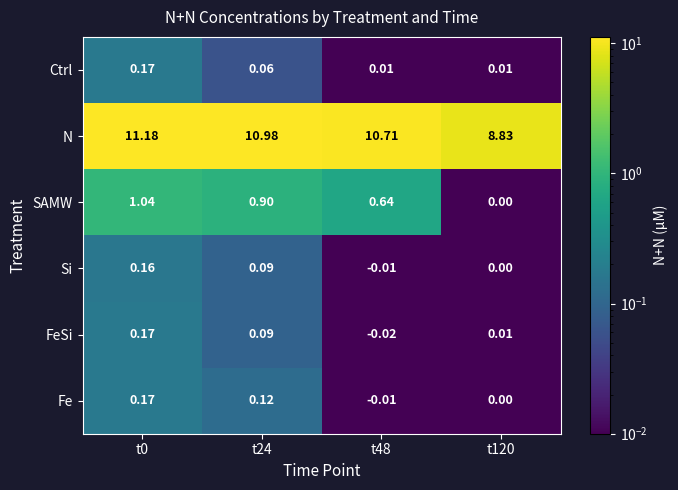

Between t0 and t120, which series saw the biggest shift?

N